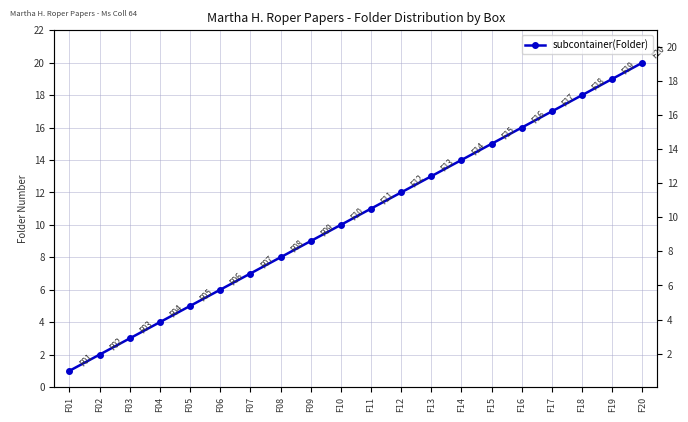

What is the maximum value shown in the chart?

20